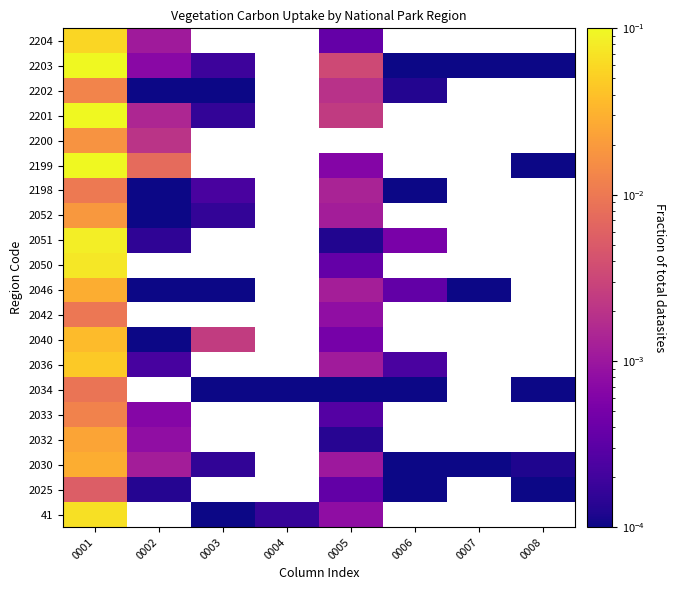

True or false: 2030 has a value of 0.0 at 0002.

False